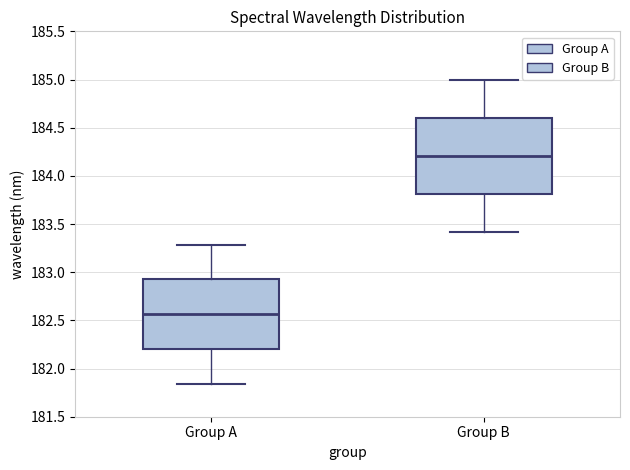

Where does the median line of the box for Group A sit on the y-axis? The values are not printed on the chart, so give them approximately, as read against the axis.

182.55